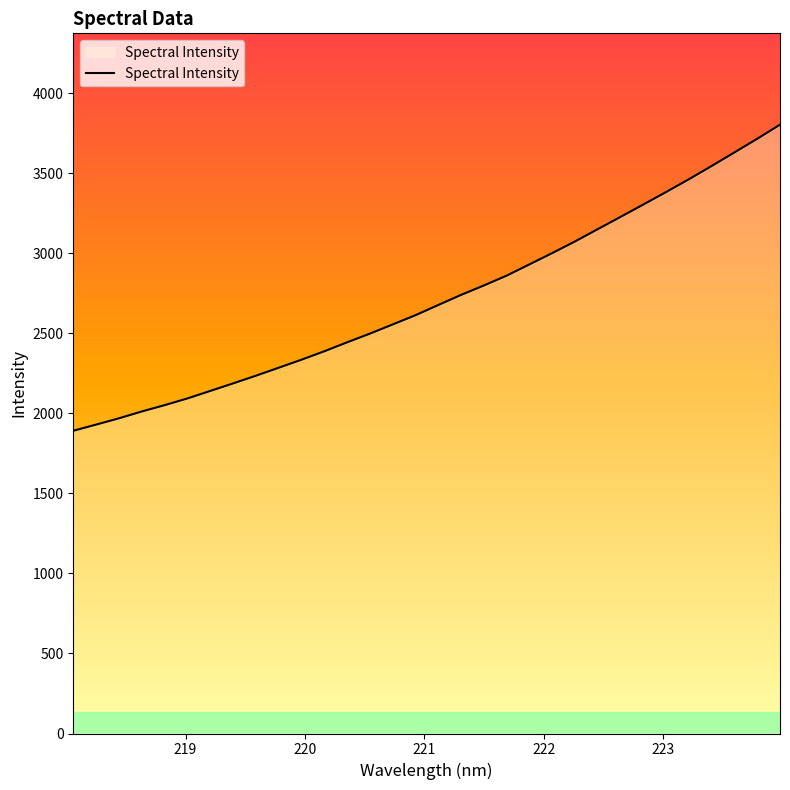

What is the difference between the maximum and minimum values?

1912.5